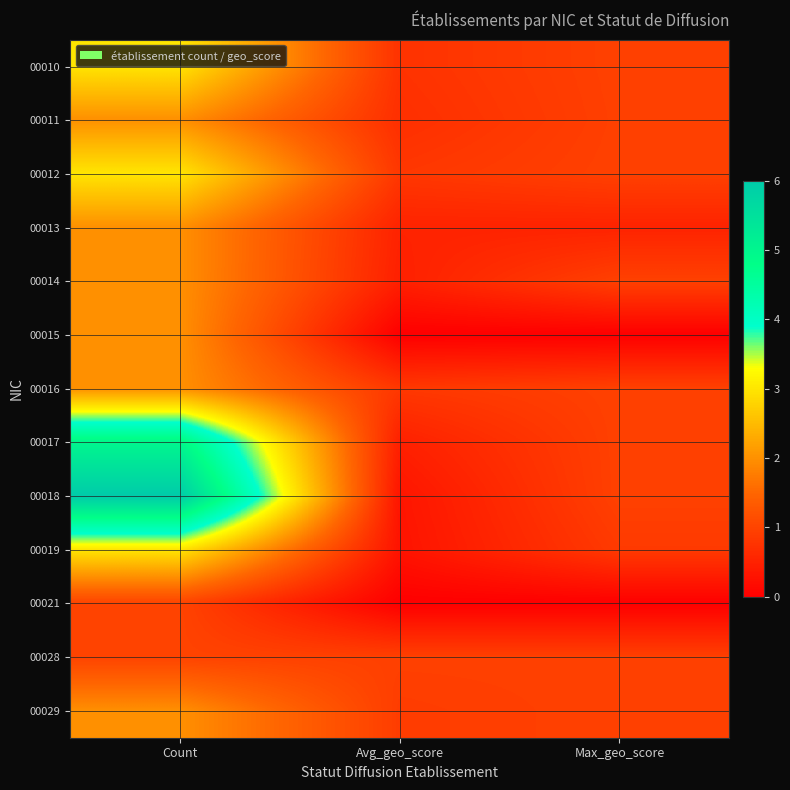

Reading left to right, extract all data points from this chart.

00010: Count=3.0	Avg_geo_score=0.8	Max_geo_score=1.0
00011: Count=2.0	Avg_geo_score=0.7	Max_geo_score=0.9
00012: Count=3.0	Avg_geo_score=0.8	Max_geo_score=1.0
00013: Count=2.0	Avg_geo_score=0.5	Max_geo_score=0.5
00014: Count=2.0	Avg_geo_score=0.5	Max_geo_score=1.0
00015: Count=2.0	Avg_geo_score=0.0	Max_geo_score=0.0
00016: Count=2.0	Avg_geo_score=0.8	Max_geo_score=1.0
00017: Count=5.0	Avg_geo_score=0.5	Max_geo_score=1.0
00018: Count=6.0	Avg_geo_score=0.3	Max_geo_score=1.0
00019: Count=3.0	Avg_geo_score=0.3	Max_geo_score=0.9
00021: Count=1.0	Avg_geo_score=0.0	Max_geo_score=0.0
00028: Count=1.0	Avg_geo_score=0.9	Max_geo_score=0.9
00029: Count=2.0	Avg_geo_score=0.9	Max_geo_score=1.0